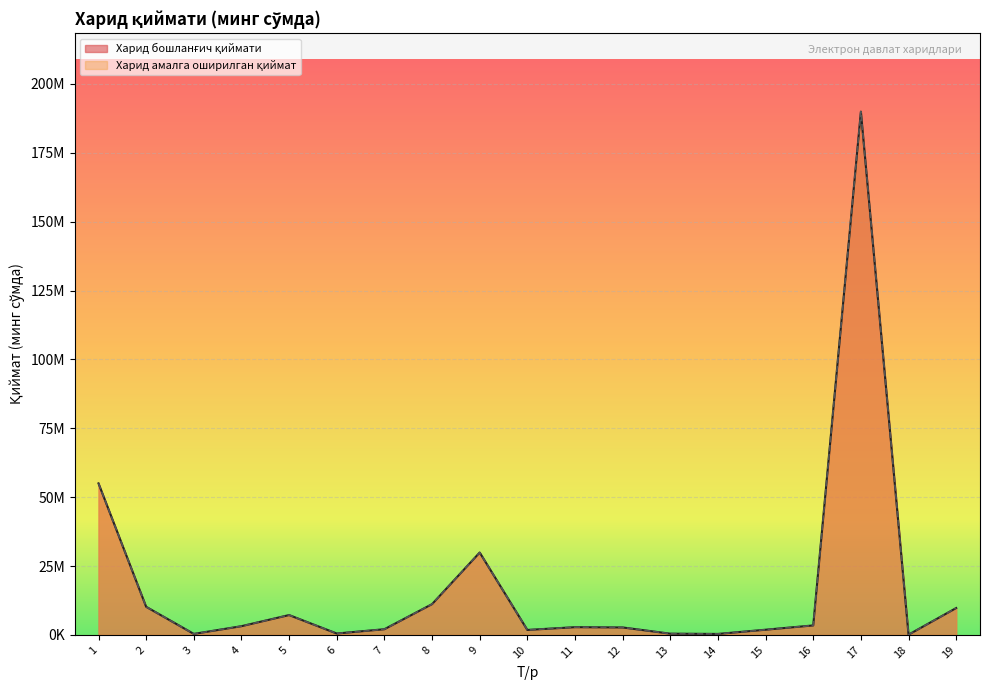

True or false: Харид амалга оширилган қиймат (минг сўмда) and Харид бошланғич қиймати (минг сўмда) intersect in this chart.

False